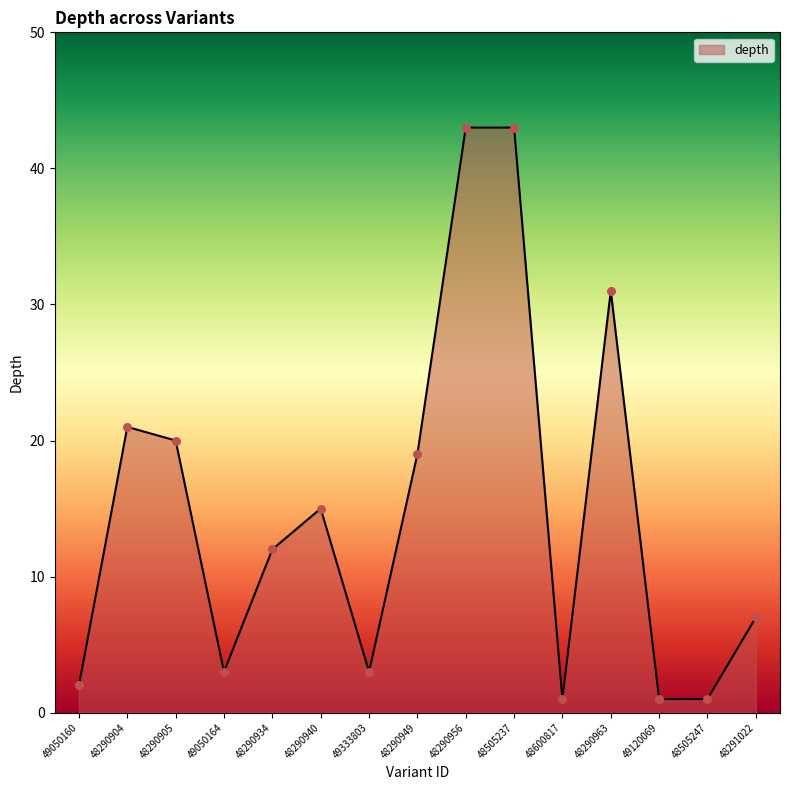

What is the change in value from 49050164 to 48290956?

+40